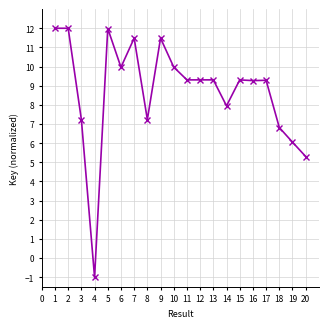

What is the minimum value shown in the chart?

-1.0